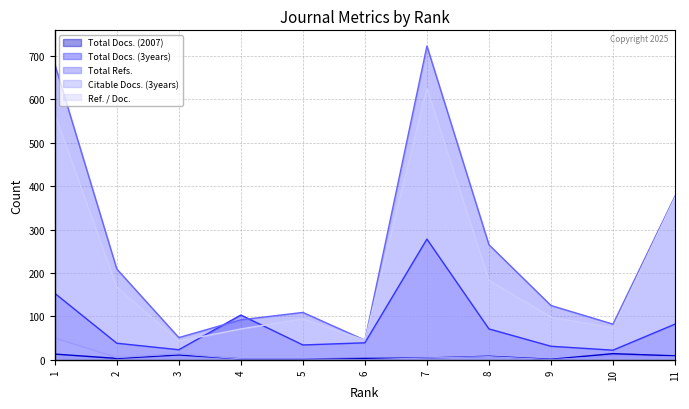

Where is the first local maximum for Citable Docs. (3years)?

3